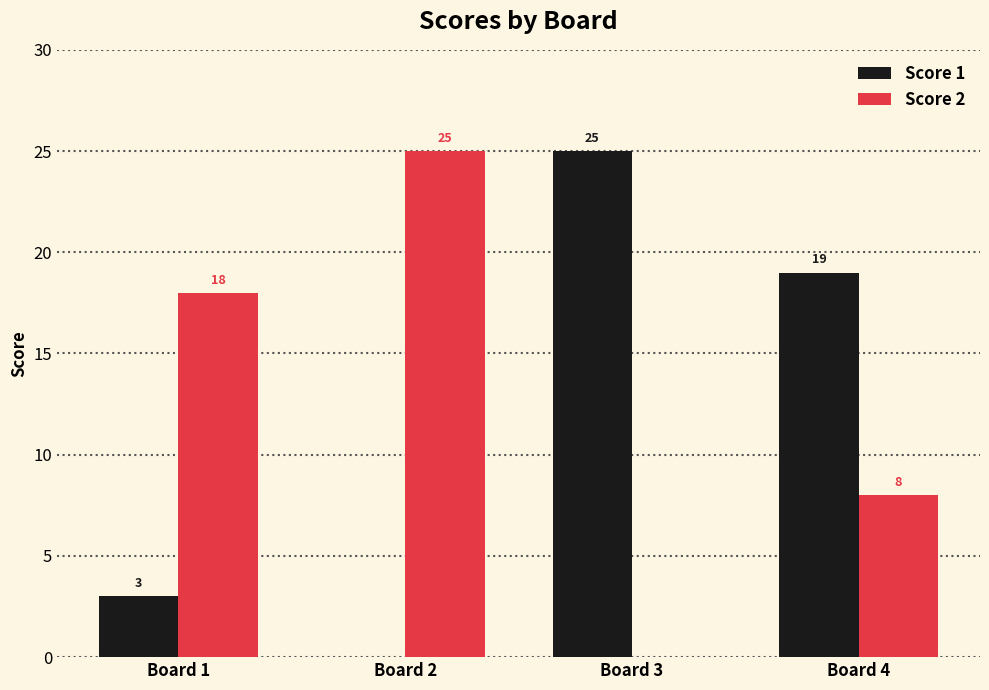

The Score 2 series shows 8 at Board 4. True or false?

True